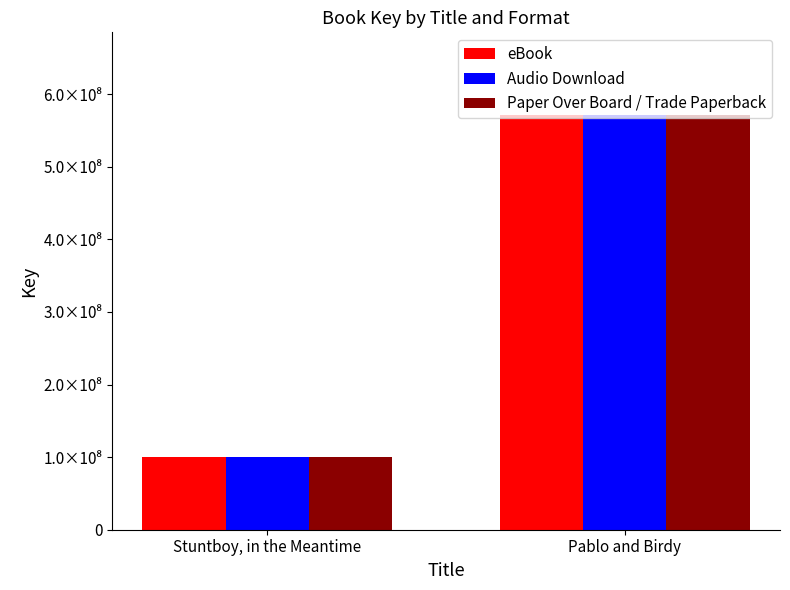

What is the highest value of the Paper Over Board / Trade Paperback series?

570952655